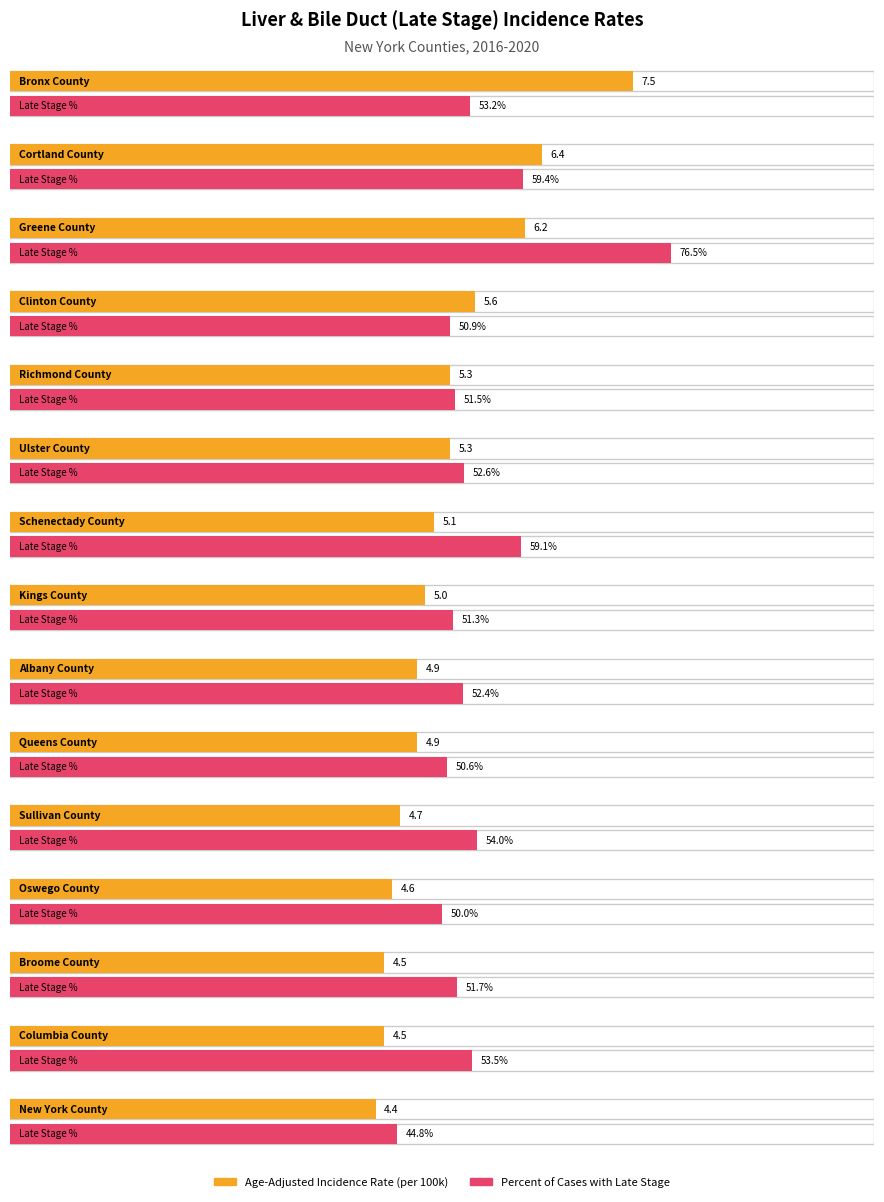

Which label corresponds to the largest value in the chart?

Greene County